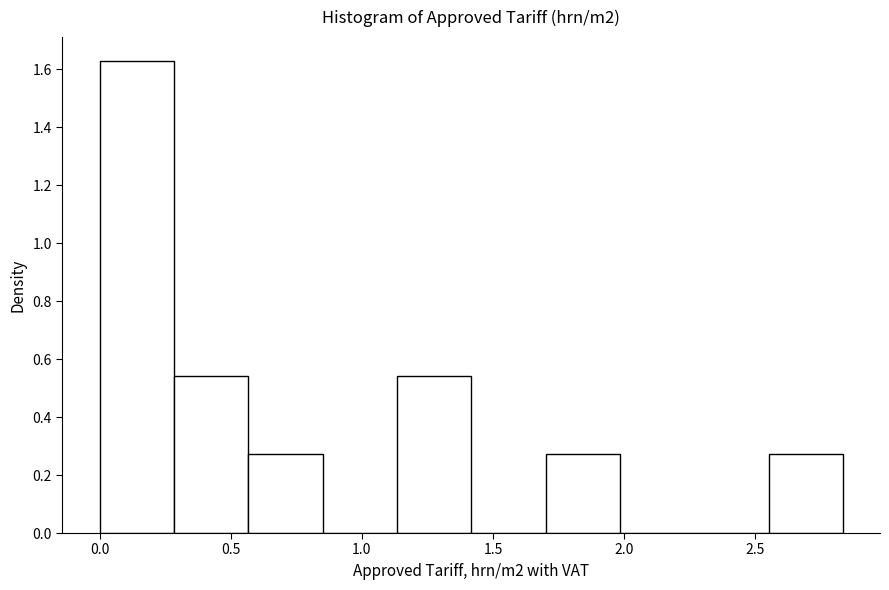

Reading left to right, transcribe this chart: for each bar, give the range it covers on the x-axis and its height. Neither the bar edges nor the heights are printed on the chart, so give them approximately, as read against the axes.

0.00 to 0.30: 1.62
0.30 to 0.55: 0.54
0.55 to 0.85: 0.28
0.85 to 1.15: 0
1.15 to 1.40: 0.54
1.40 to 1.70: 0
1.70 to 2.00: 0.28
2.00 to 2.25: 0
2.25 to 2.55: 0
2.55 to 2.85: 0.28